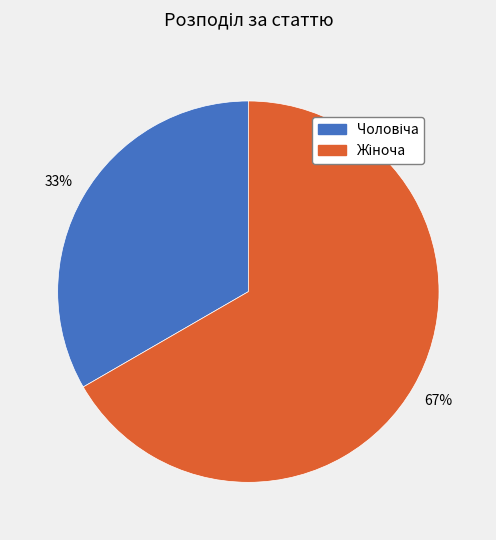

Count the number of slices in the pie.

2